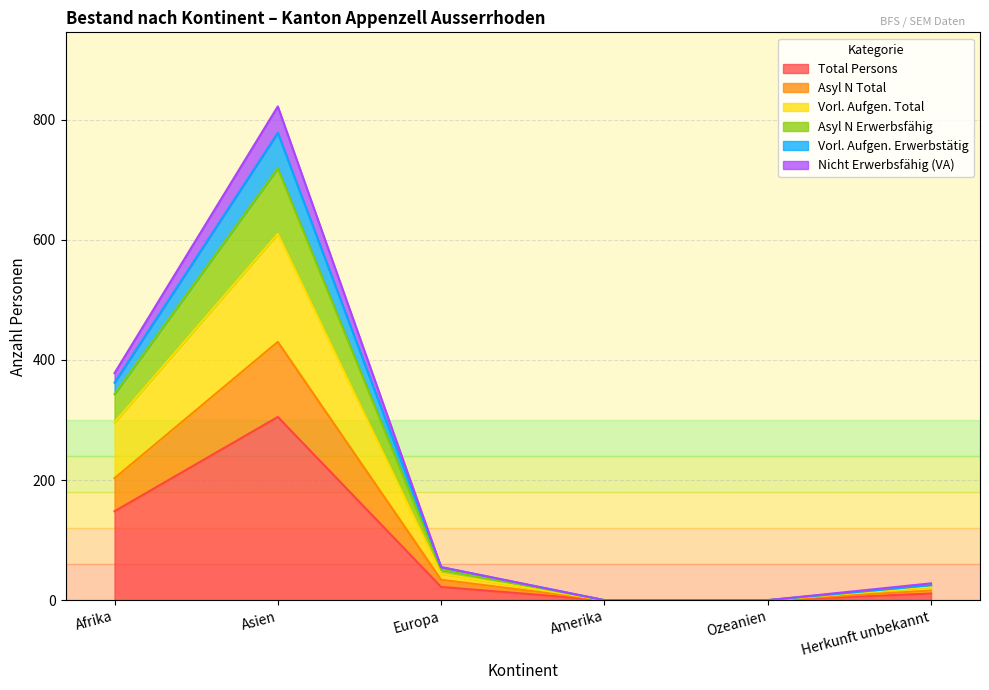

The value of Nicht Erwerbsfähig (VA) at Ozeanien is 303. True or false?

False